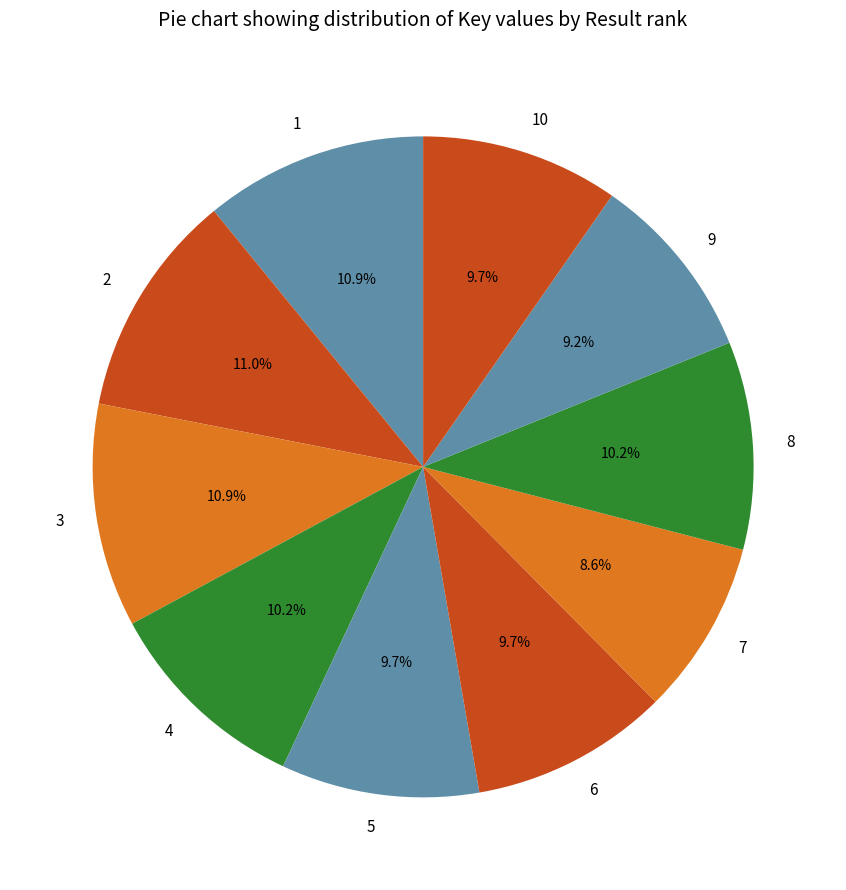

Between 10 and 7, which is larger?

10